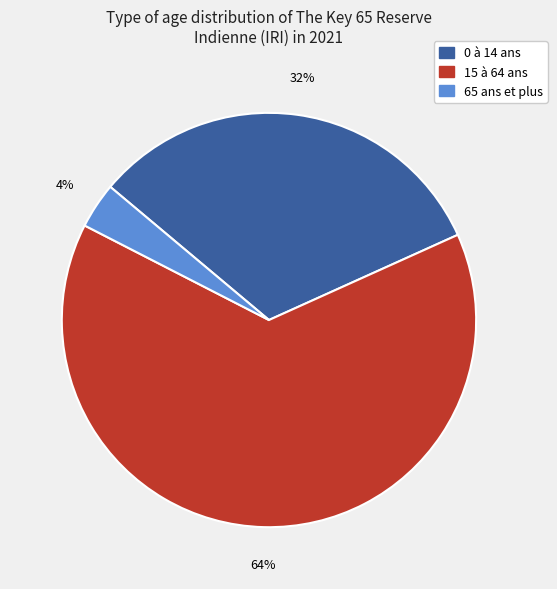

Does any single category account for the majority?

Yes